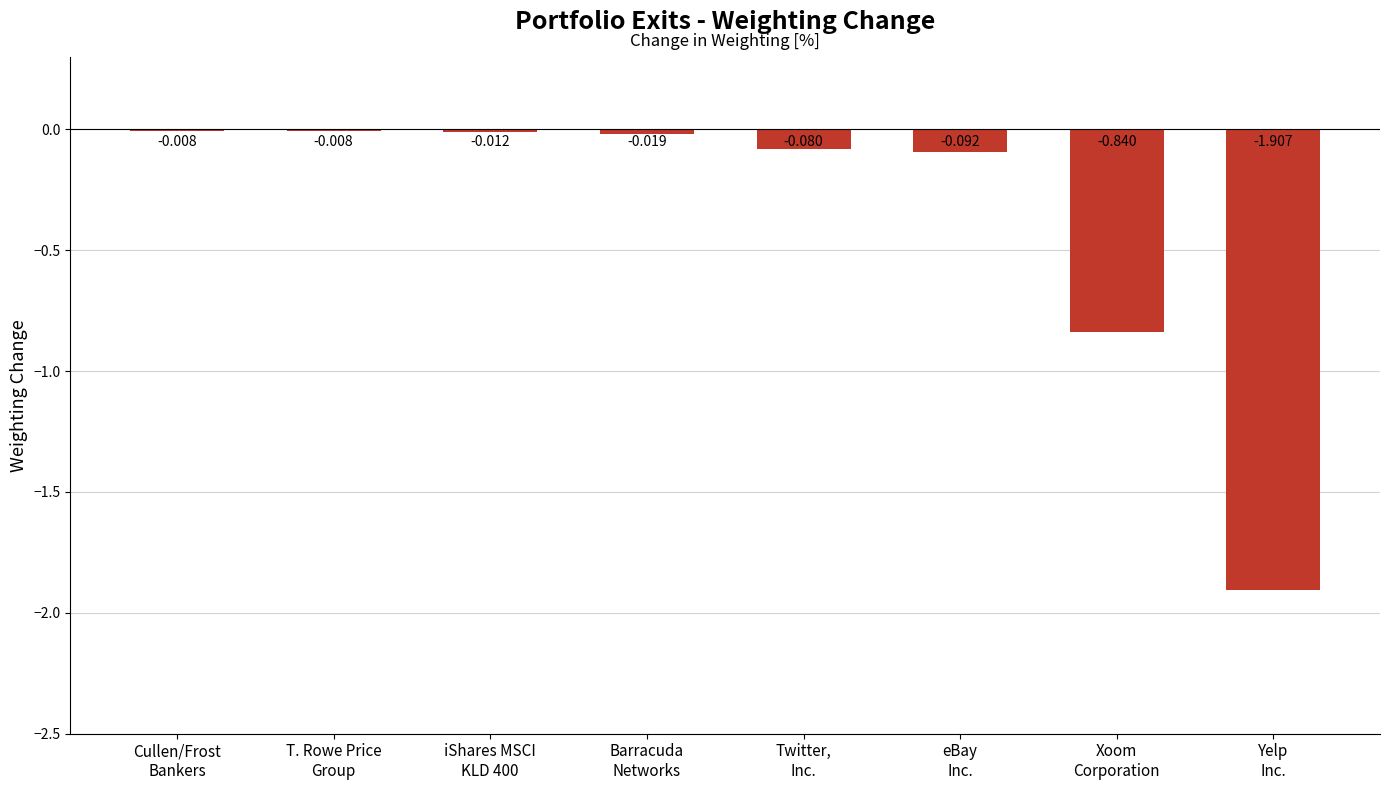

Count the number of data series in this chart.

1